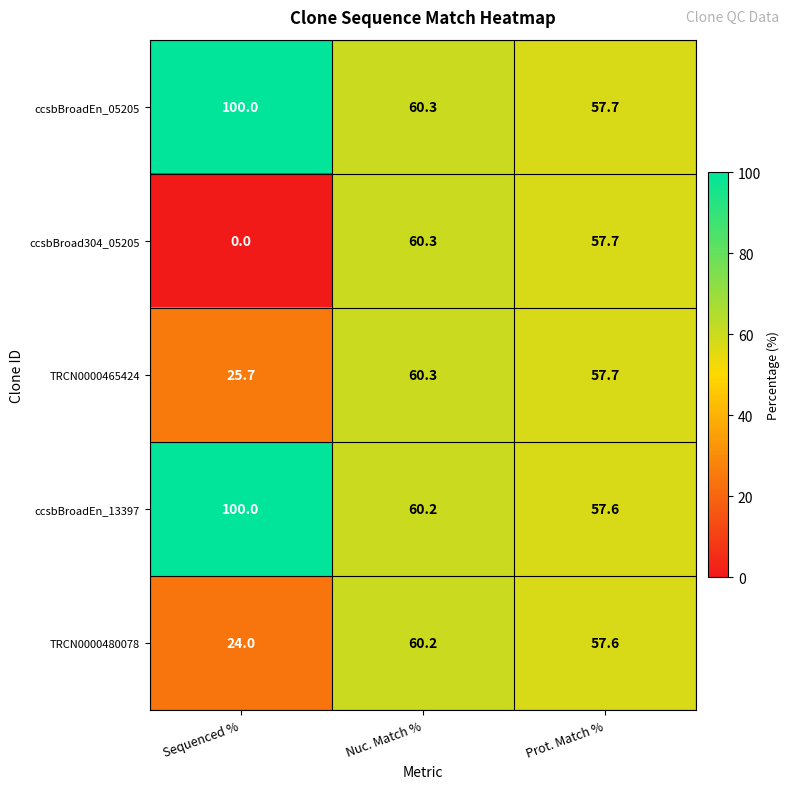

What is the average value of the ccsbBroad304_05205 series?

39.3